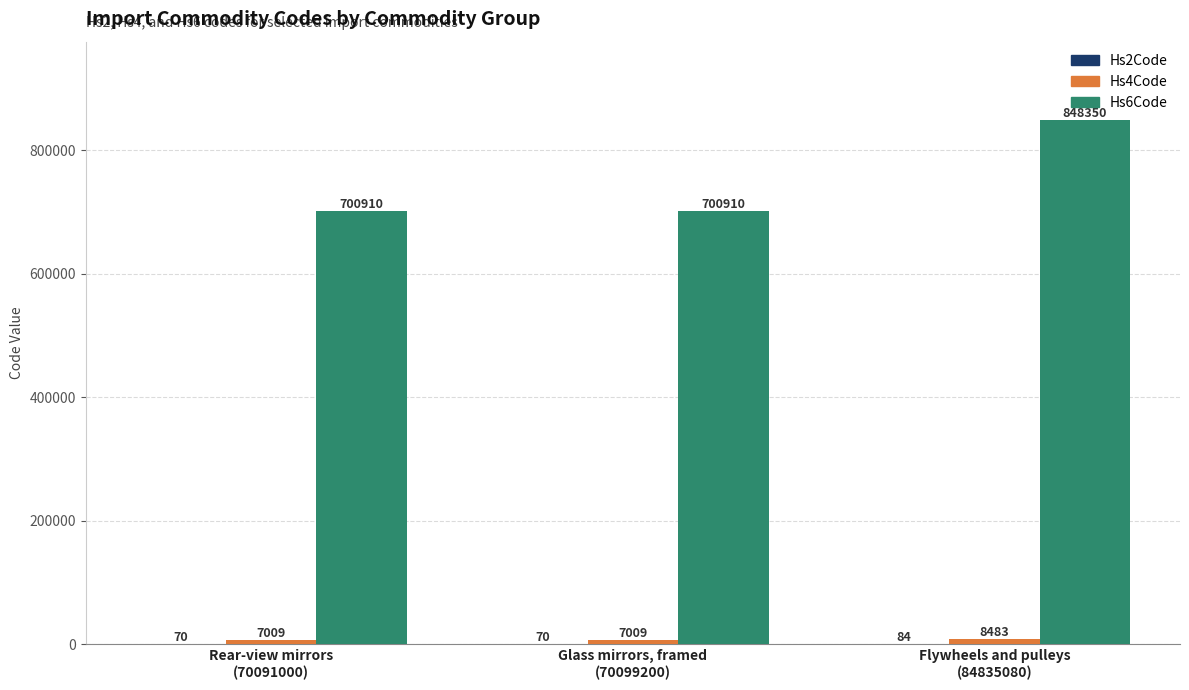

What is the greatest value displayed?

848350